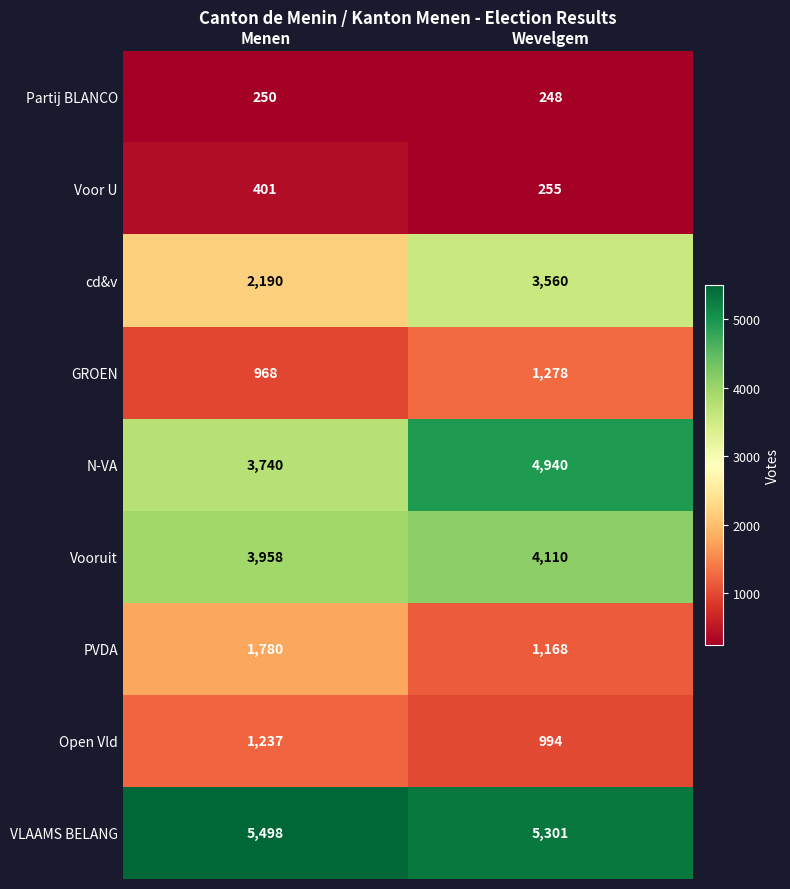

What is the maximum value shown in the chart?

5498